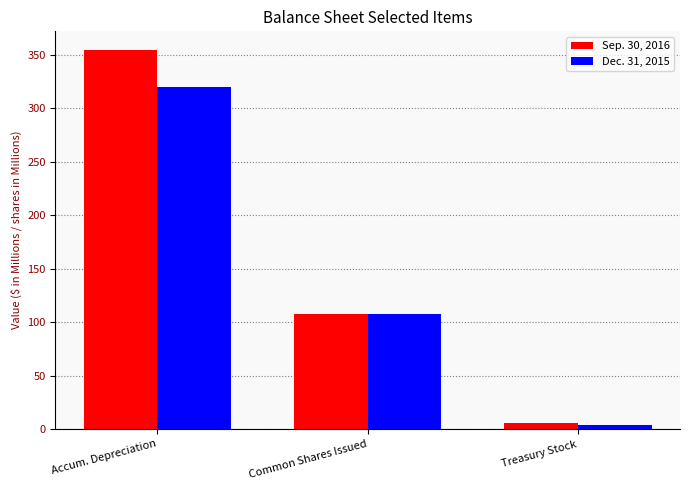

Does the chart contain stacked bars?

No